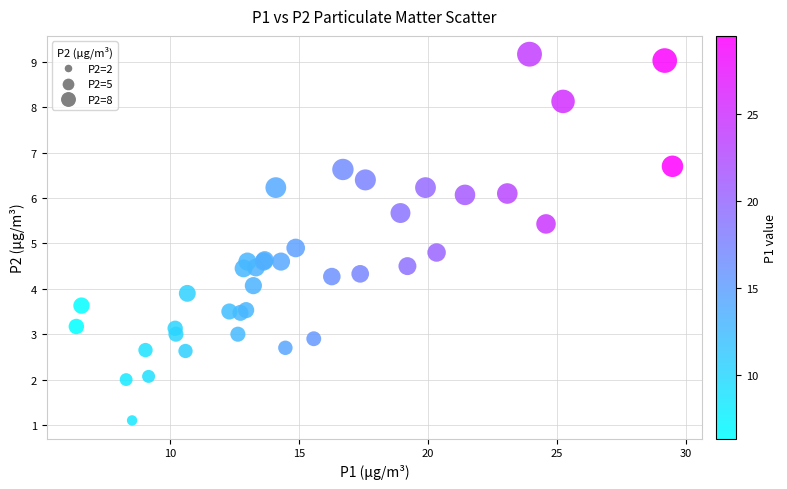

What Y value in the scatter plot is closest to 5?

4.9